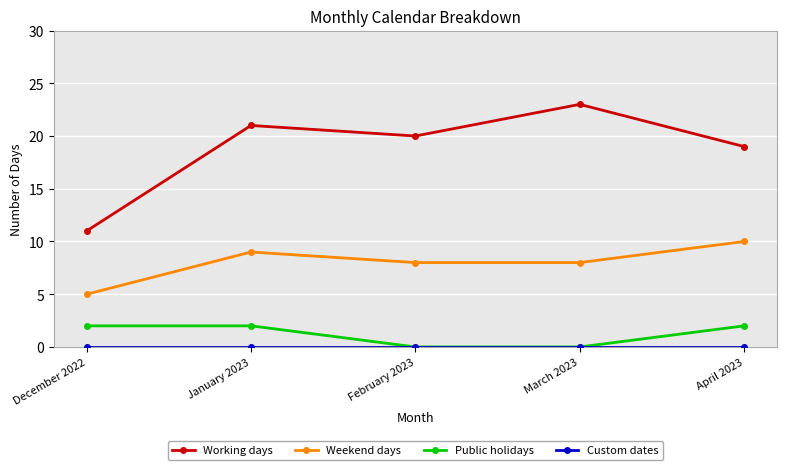

What is the maximum value shown in the chart?

23